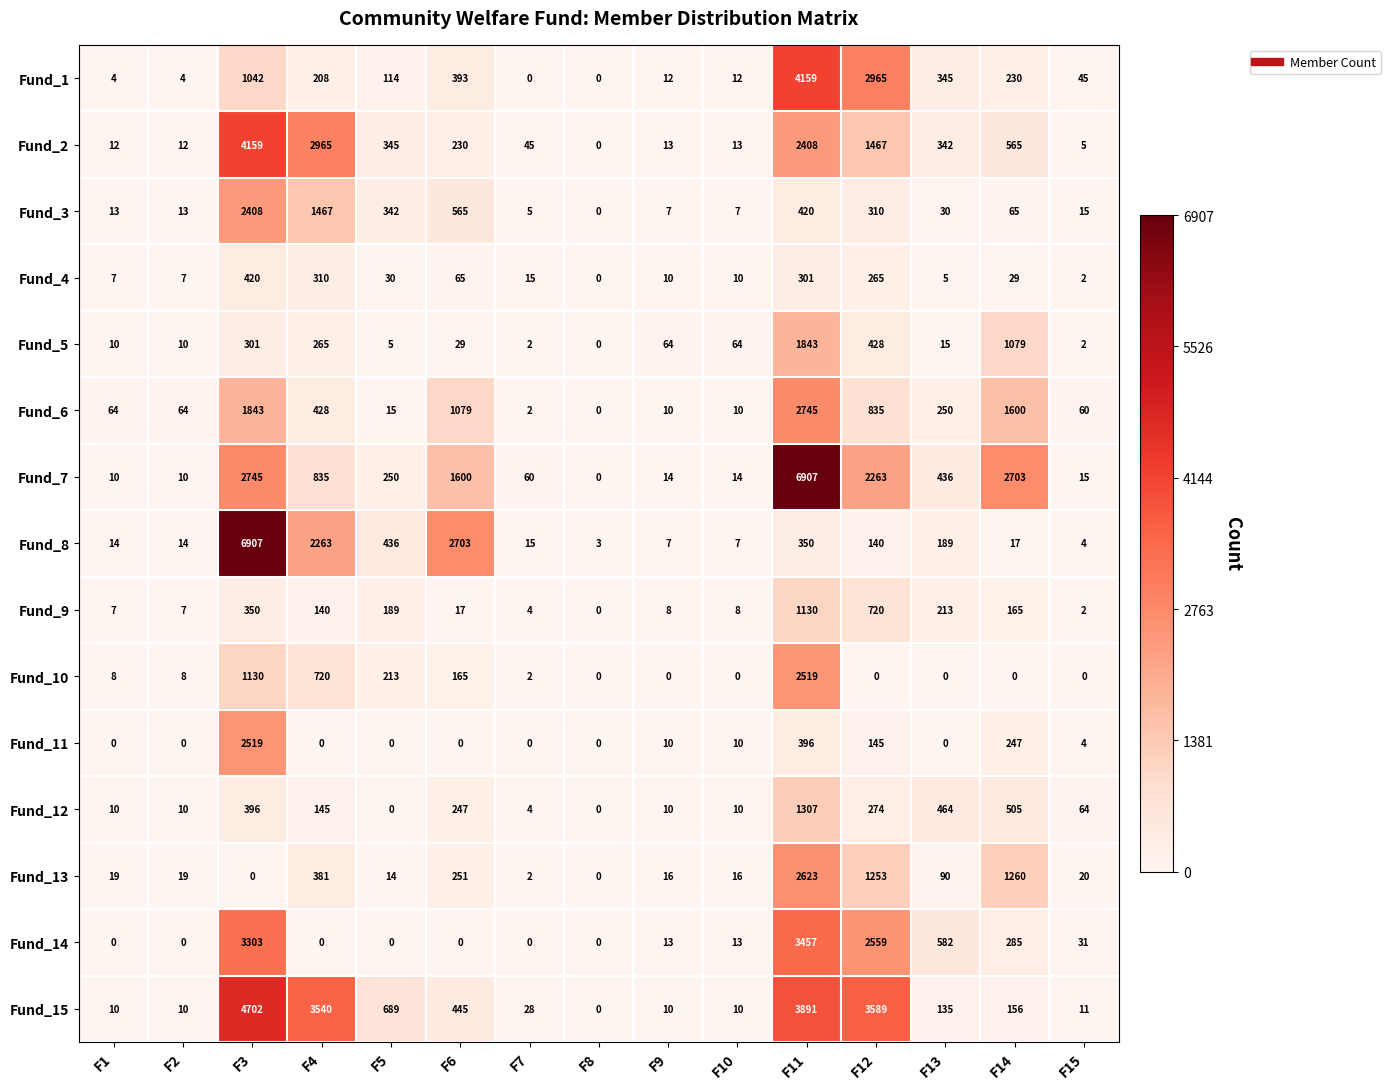

What is the greatest value displayed?

6907